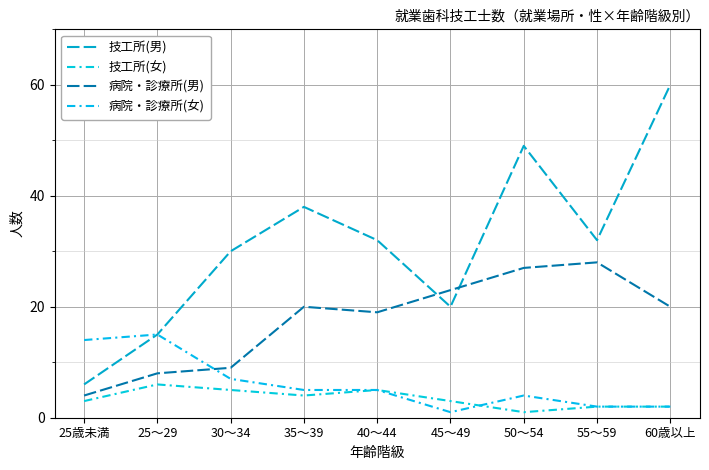

What is the difference between the 病院・診療所(男) values at 55～59 and 45～49?

5